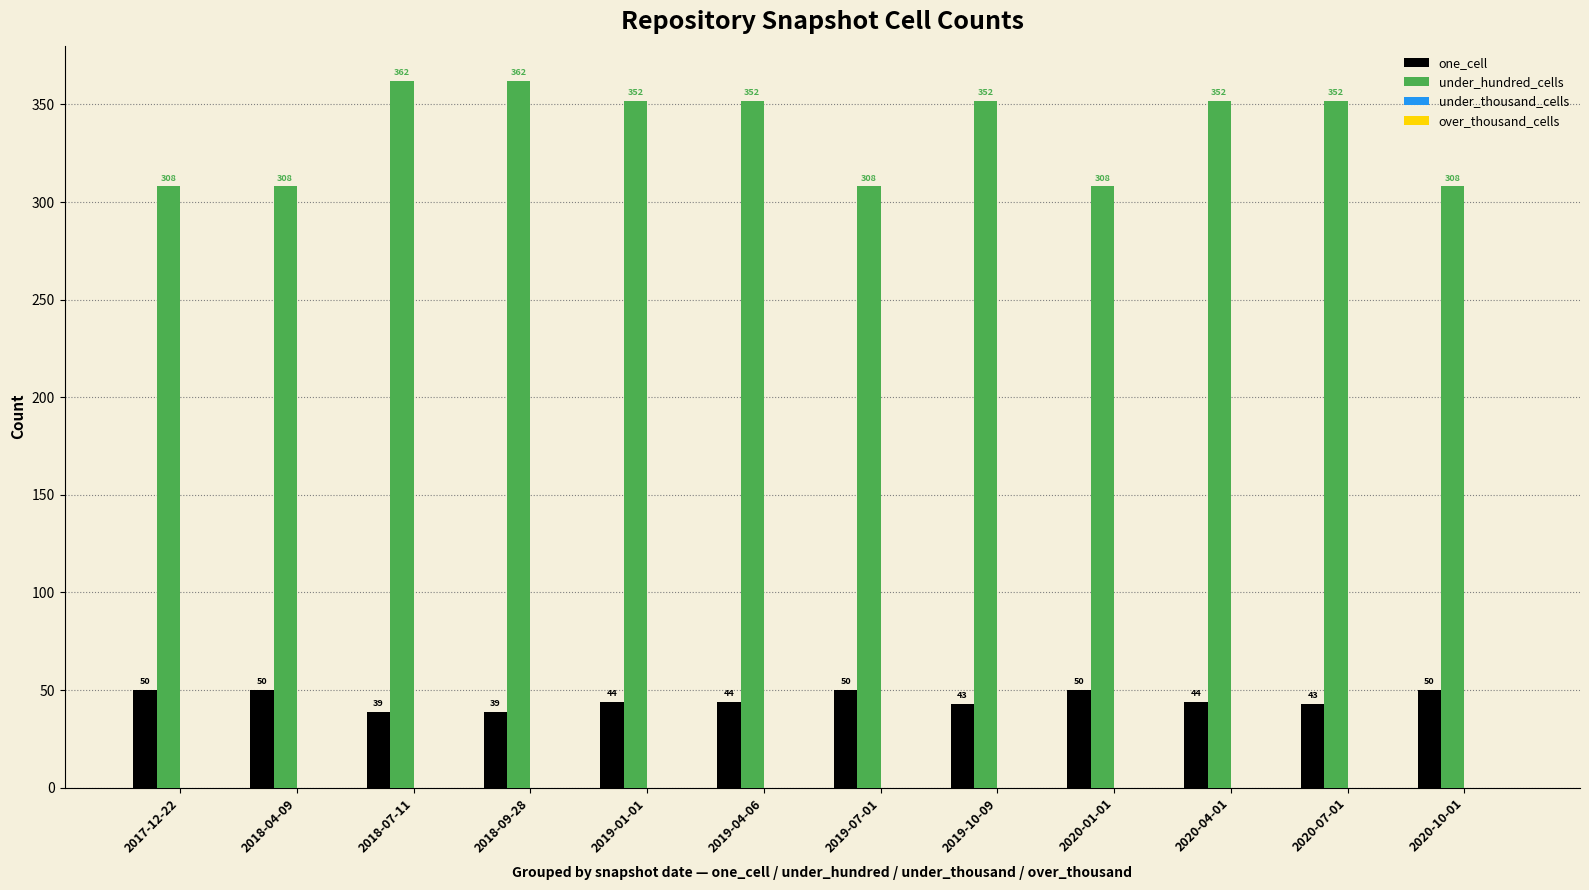

Between 2018-04-09 and 2018-09-28, which series saw the biggest shift?

under_hundred_cells